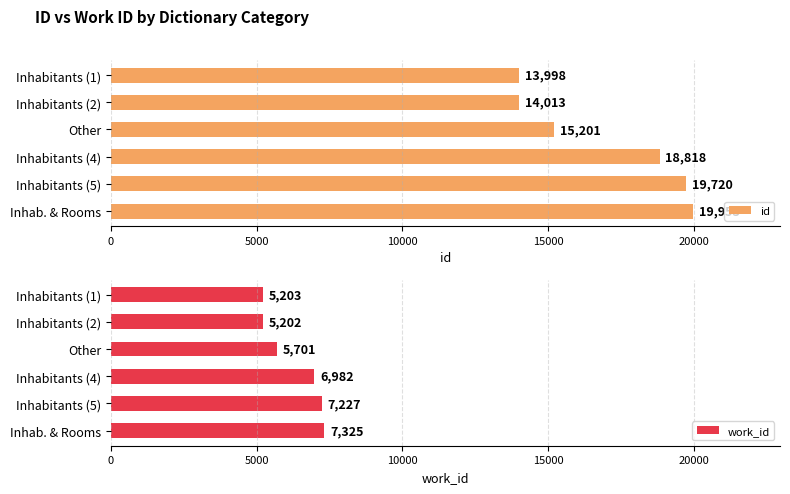

The work_id series shows 4565 at Inhabitants (4). True or false?

False